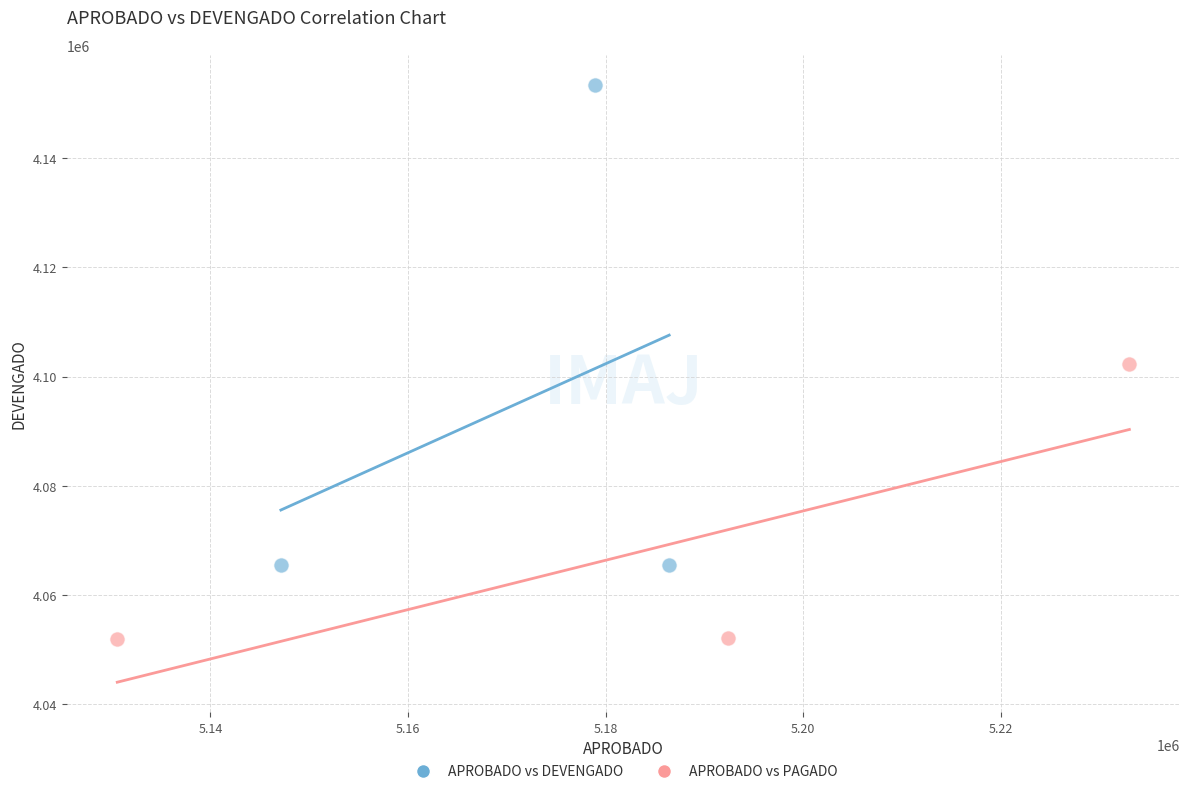

Which series reaches the minimum Y coordinate?

APROBADO vs PAGADO